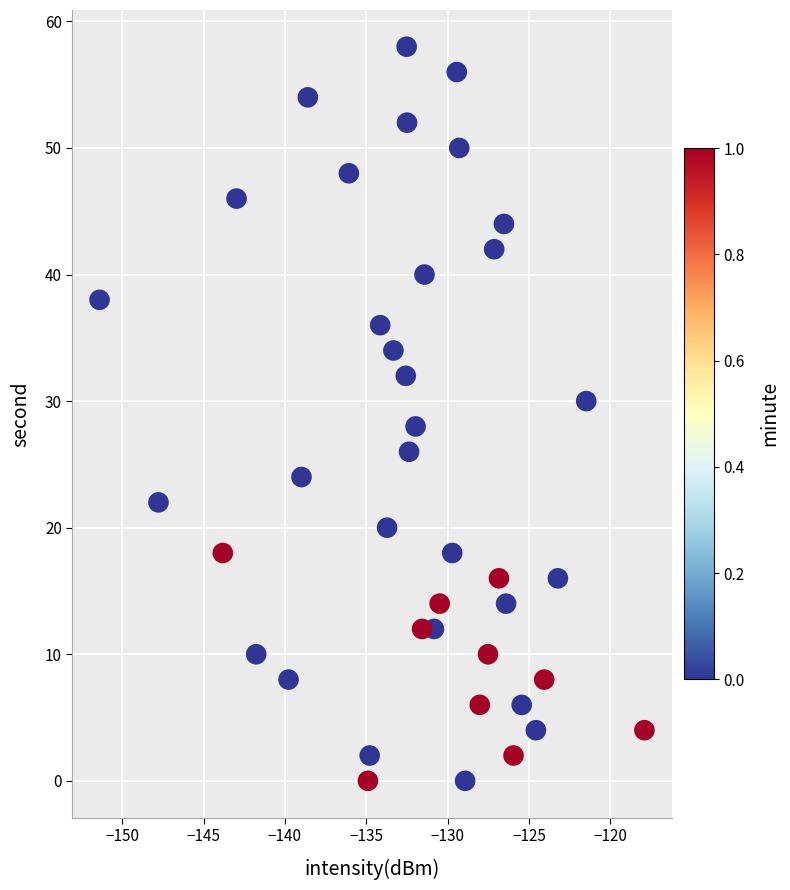

What is the range of Y values (max minus min)?

58